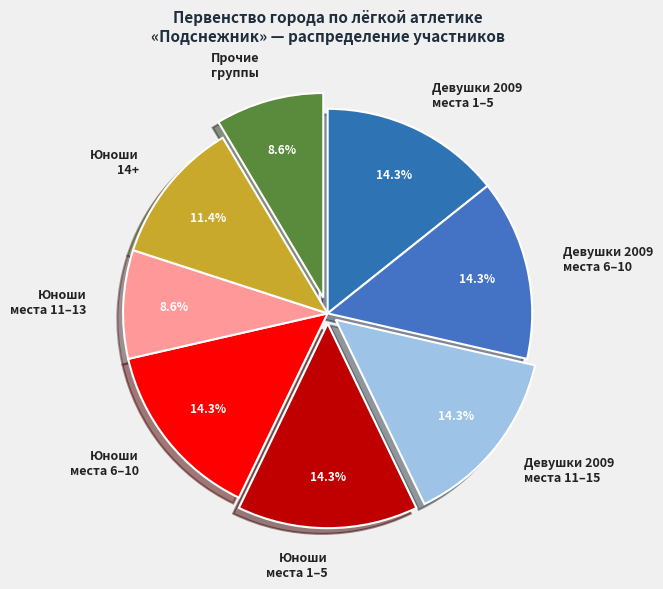

Does Девушки 2009 места 6–10 account for over 50% of the chart?

No